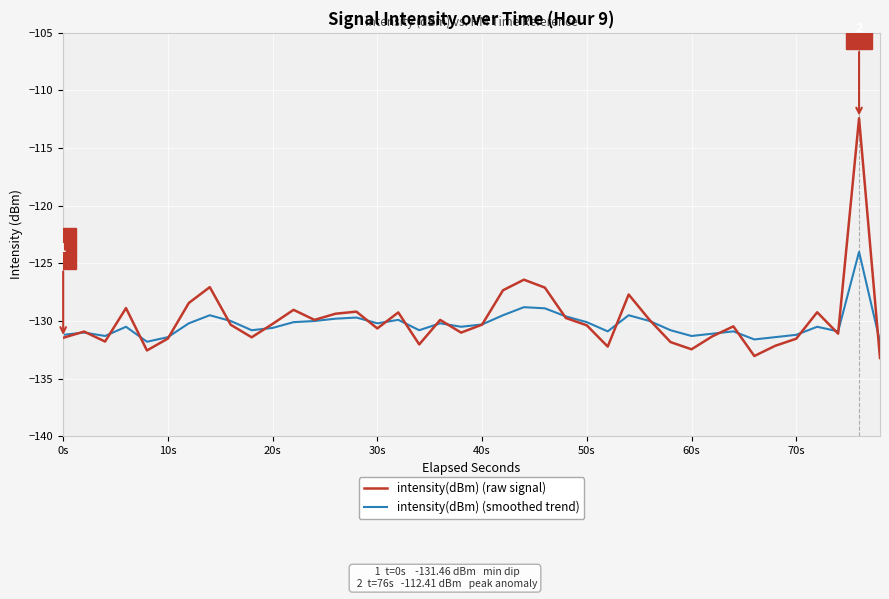

What is the average value of the intensity(dBm) (raw signal) series?

-129.9